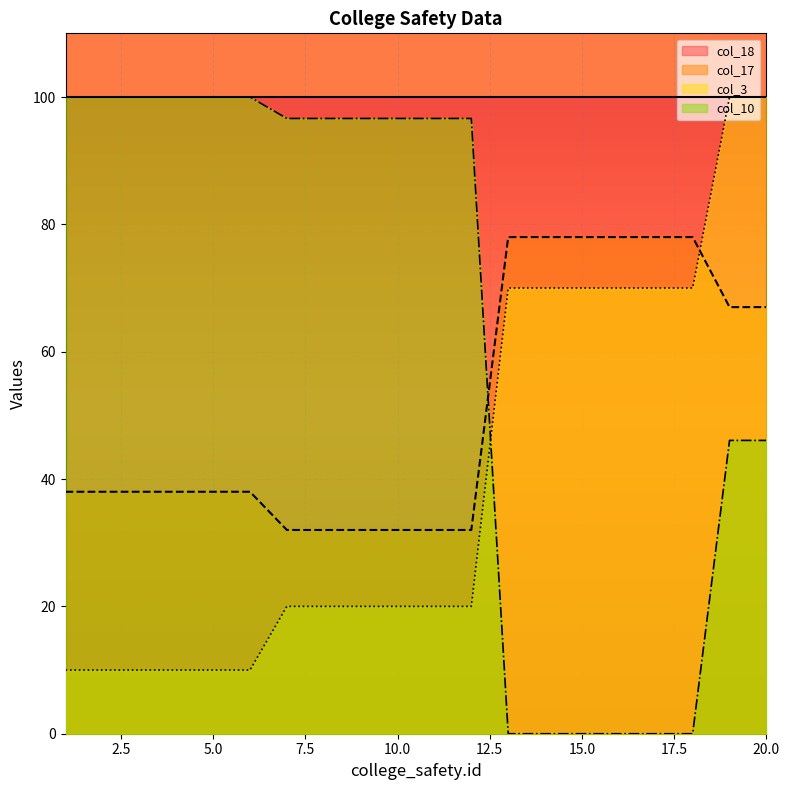

What is the average value of the col_10 series?

63.6